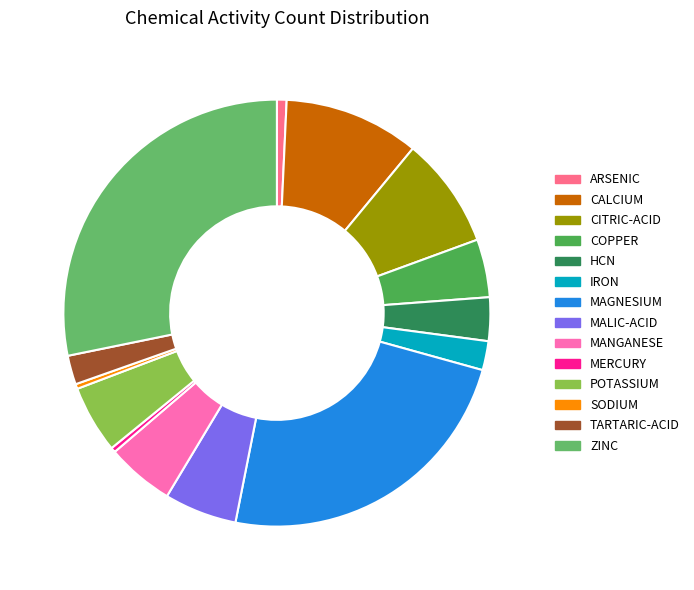

How many slices are in this pie chart?

14